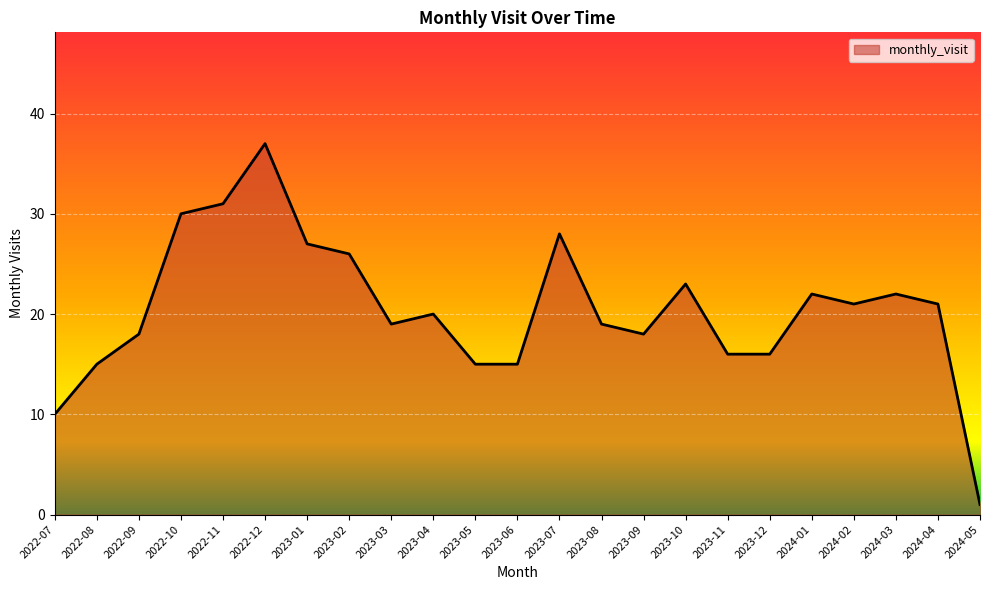

What is the change in value from 2022-07 to 2023-04?

+10